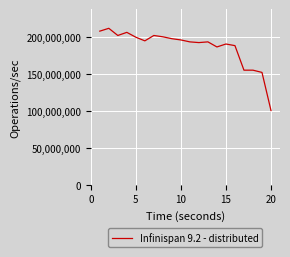

What is the smallest value displayed?

100834120